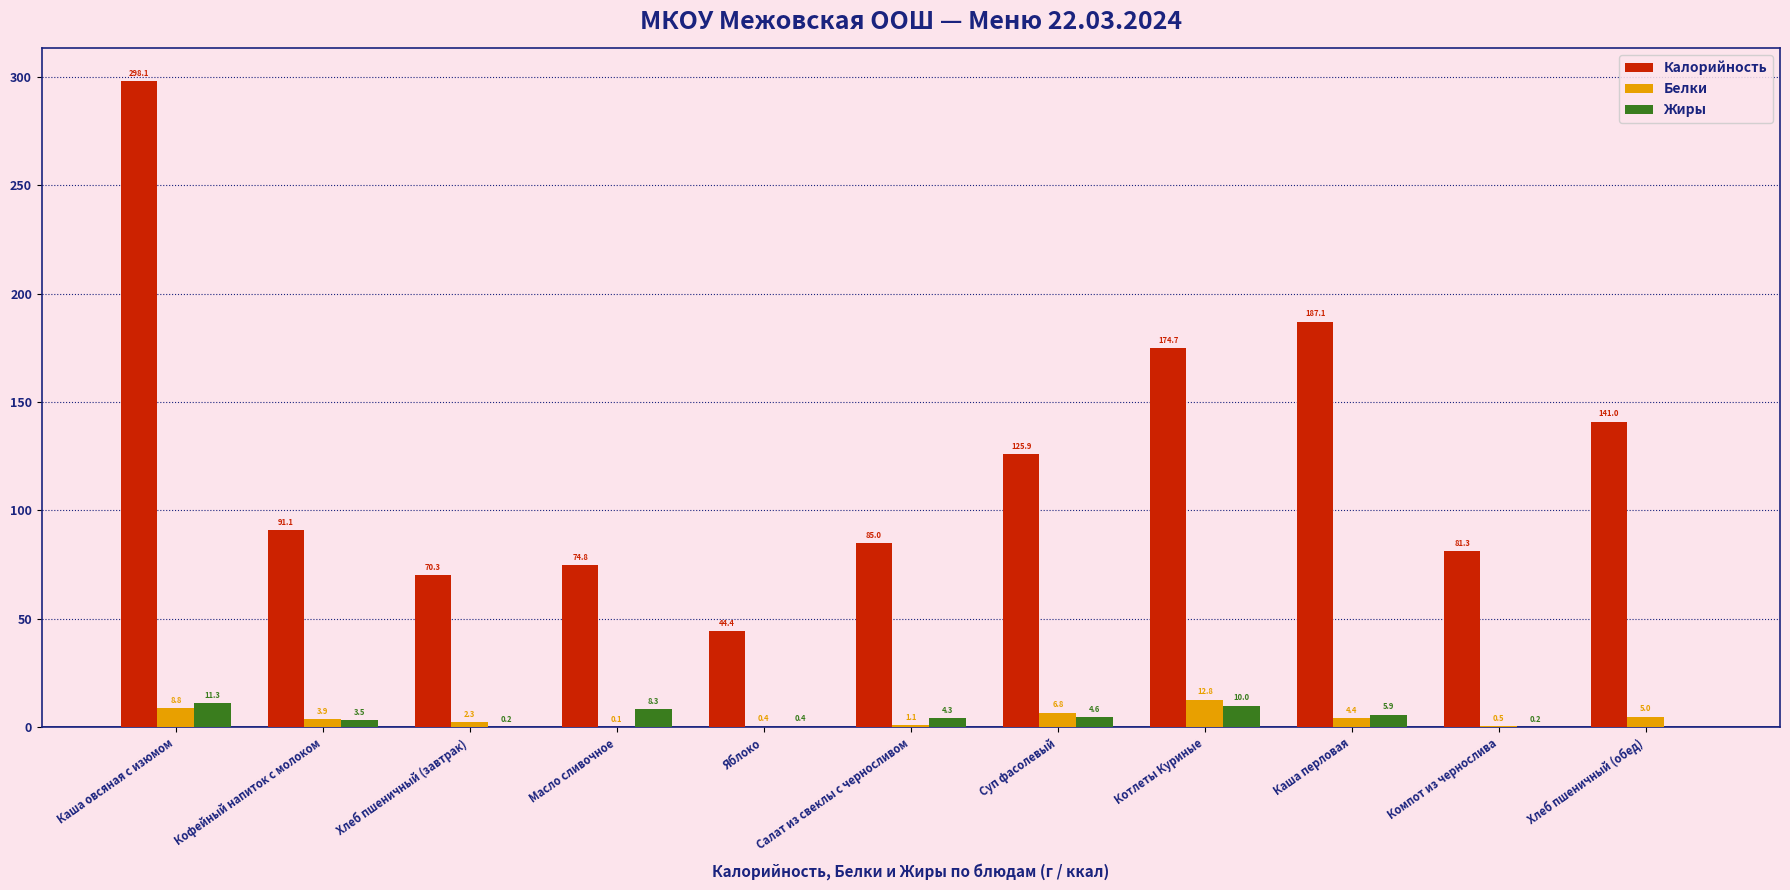

How many values in Жиры are above zero?

10